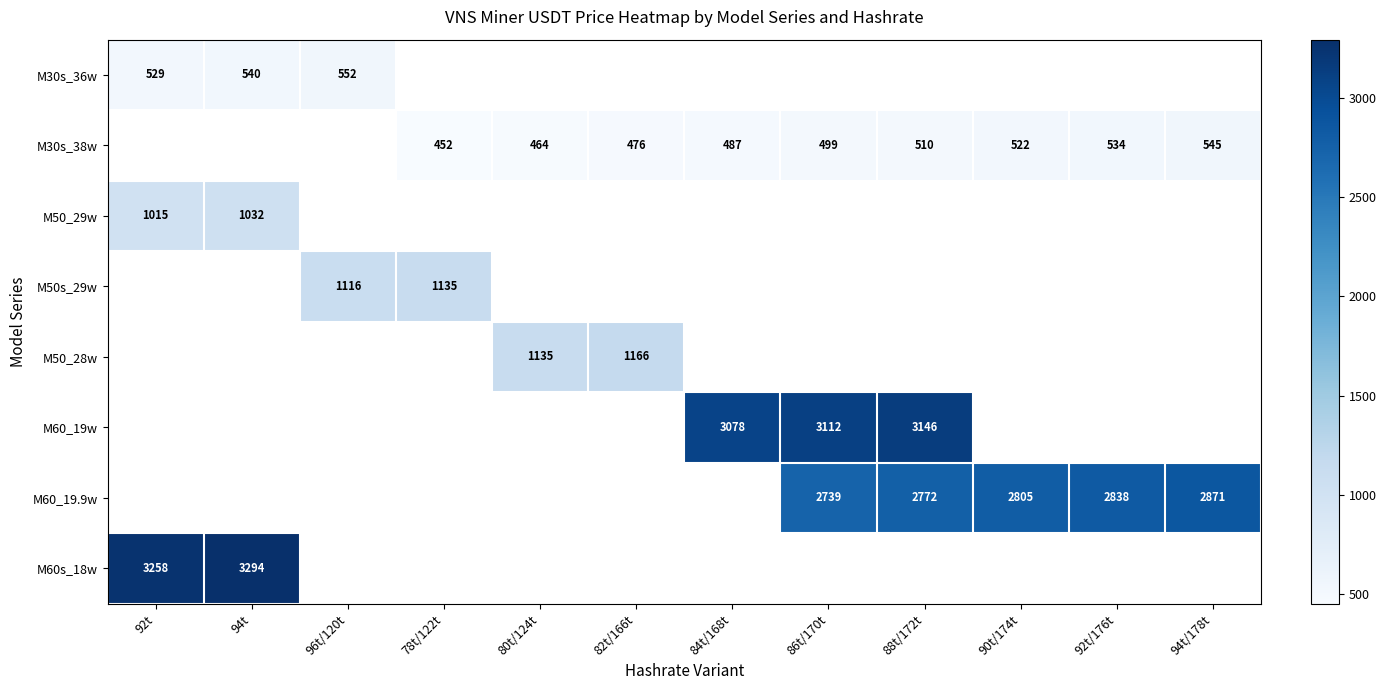

The M50_28w series shows 1166 at 82t/166t. True or false?

True